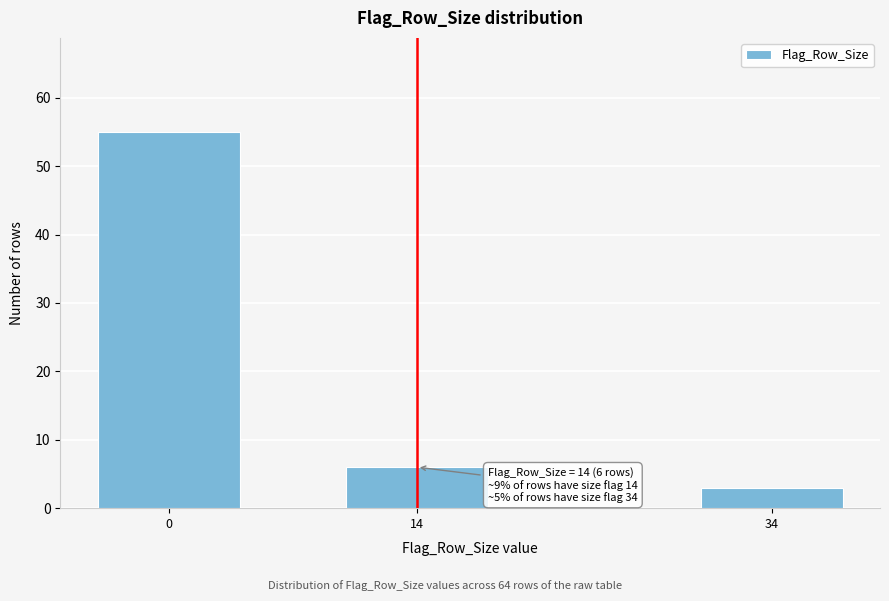

Reading right to left, extract all data points from this chart.

34=3	14=6	0=55